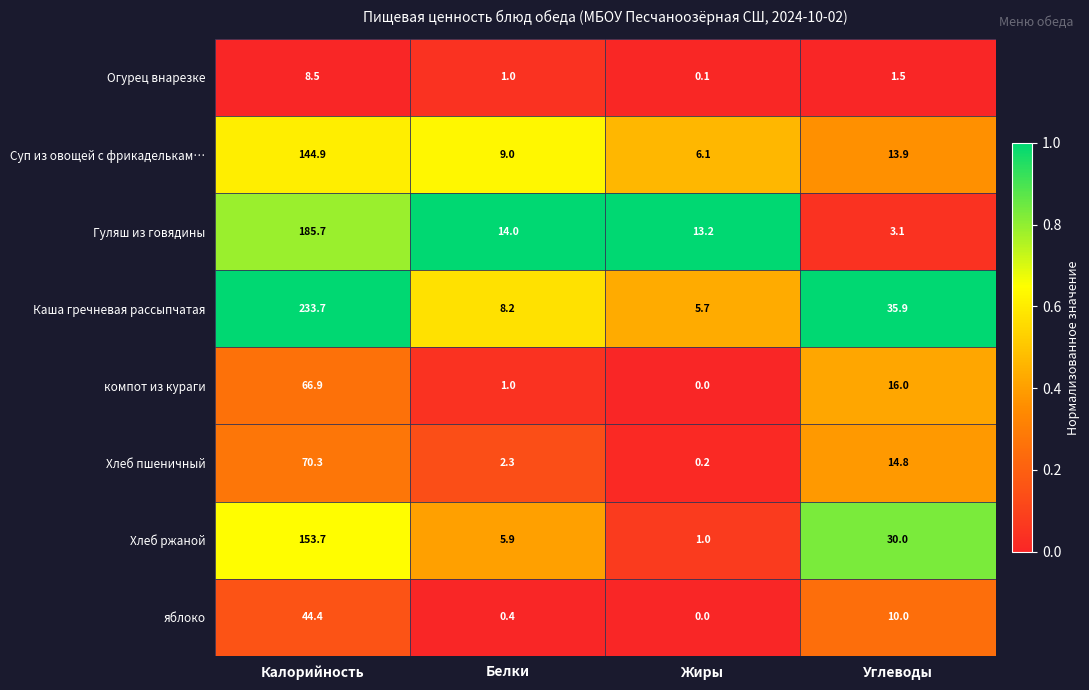

List the series in order of their peak value, lowest first.

Огурец внарезке, яблоко, компот из кураги, Хлеб пшеничный, Суп из овощей с фрикаделькам…, Хлеб ржаной, Гуляш из говядины, Каша гречневая рассыпчатая